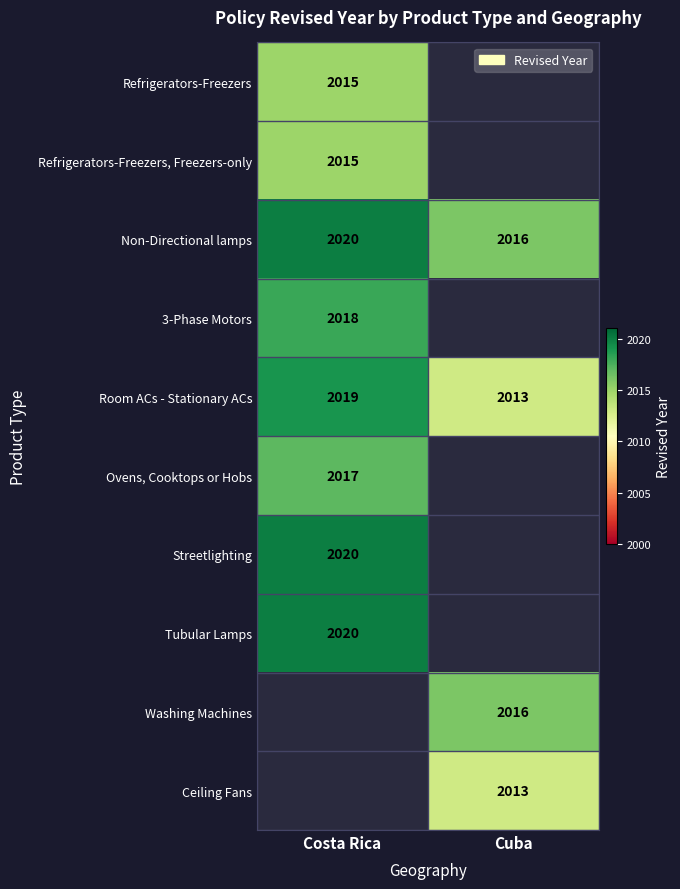

At which label does Non-Directional lamps reach its minimum?

Cuba